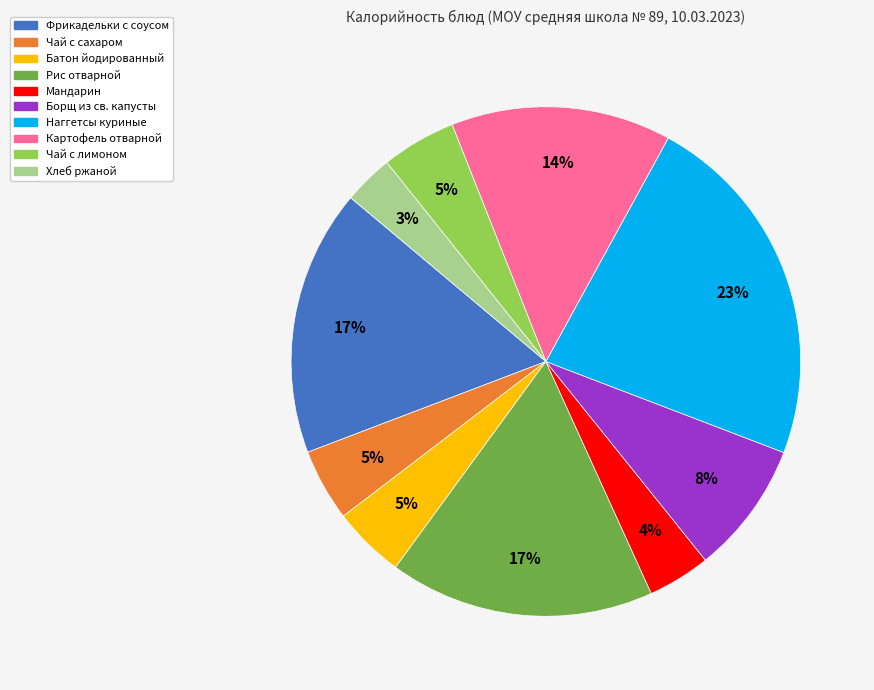

To the nearest percent, what is the difference between the Картофель отварной and Батон йодированный slice percentages?

9%